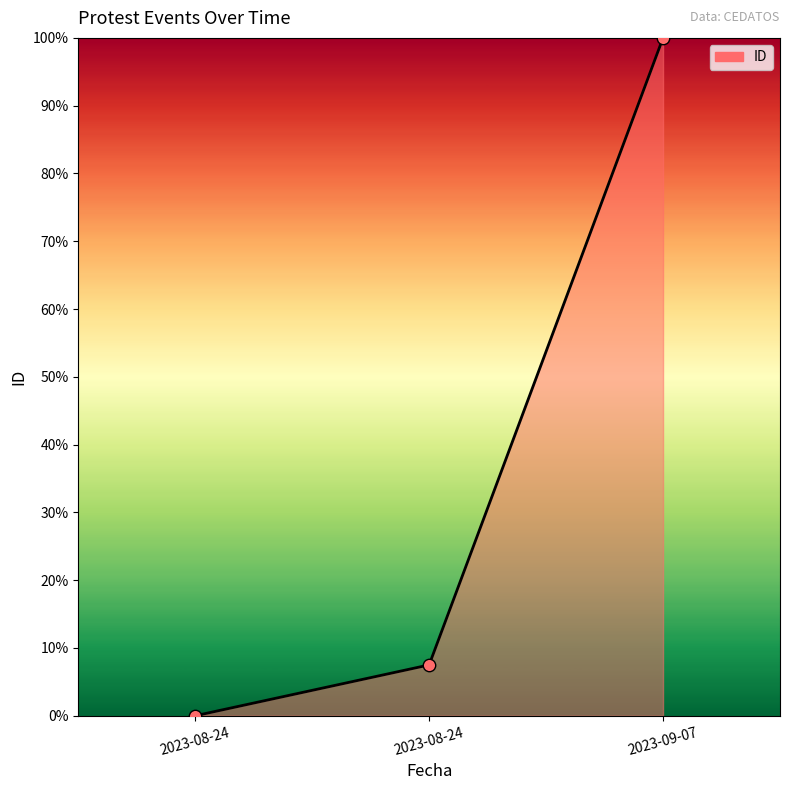

How many values are above zero?

2